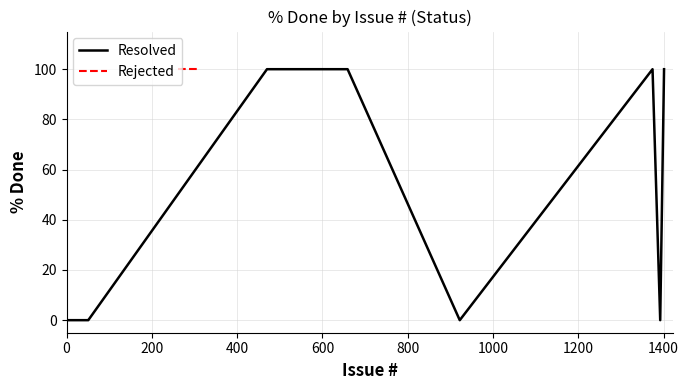

What is the highest value of the Resolved series?

100